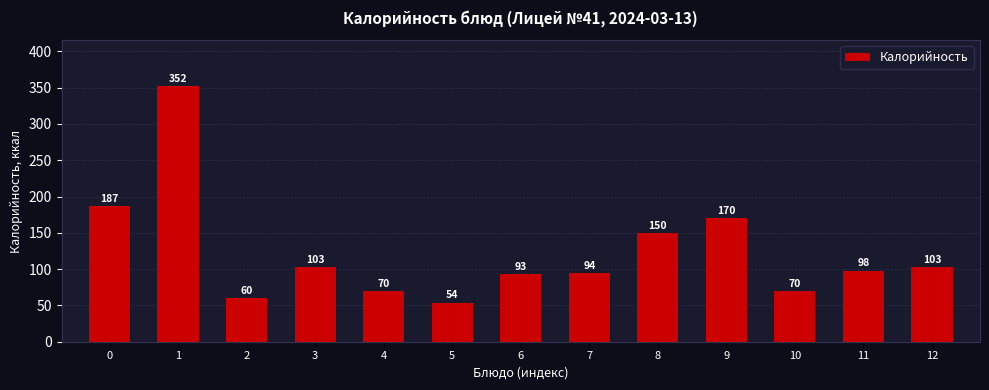

Reading left to right, transcribe all the data shown in this chart.

187	352	60	103	70	54	93	94	150	170	70	98	103